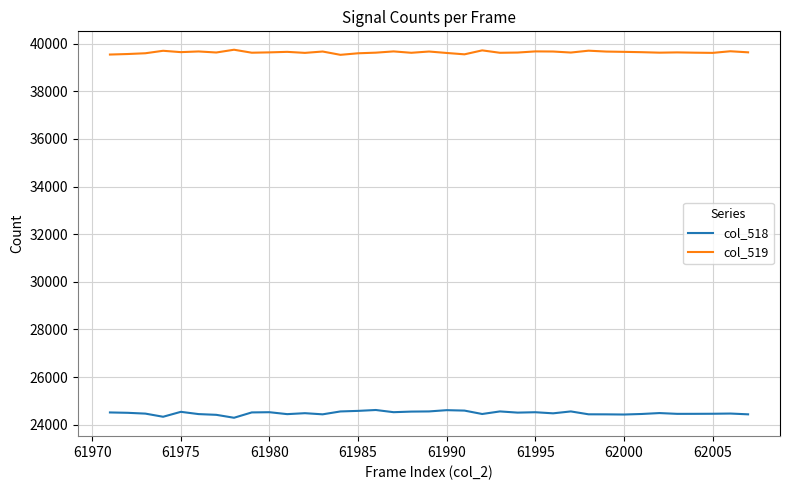

Which series has the largest total across all categories?

col_519